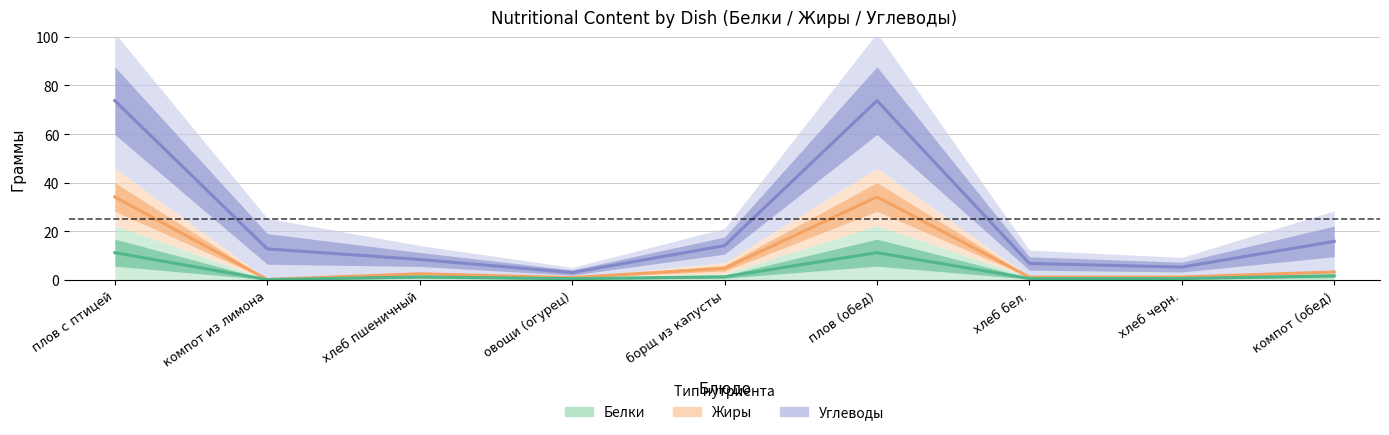

The value of Жиры at овощи (огурец) is 0.9. True or false?

True